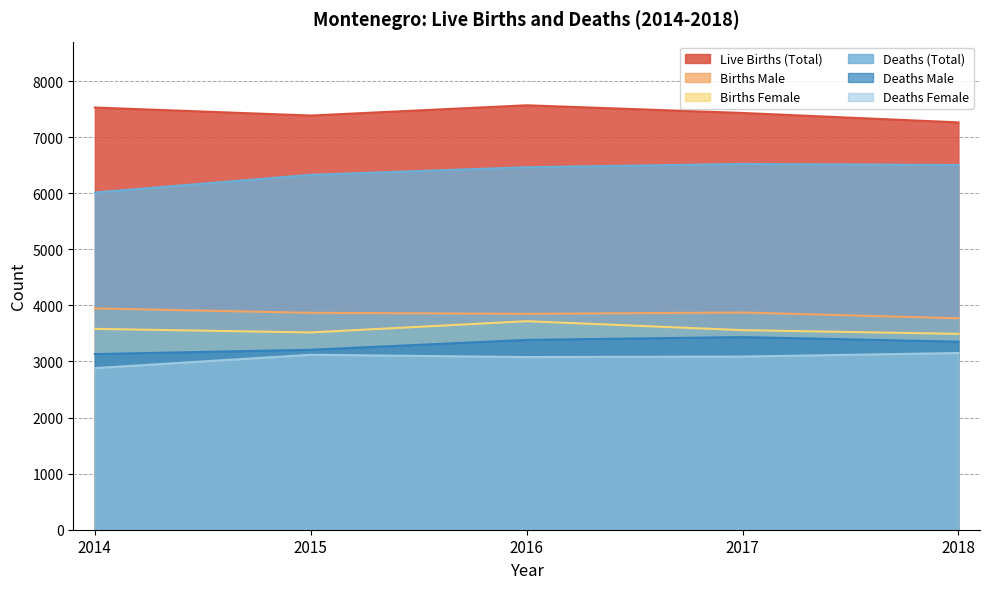

What are all the series names shown in the legend?

Live Births (Total), Births Male, Births Female, Deaths (Total), Deaths Male, Deaths Female